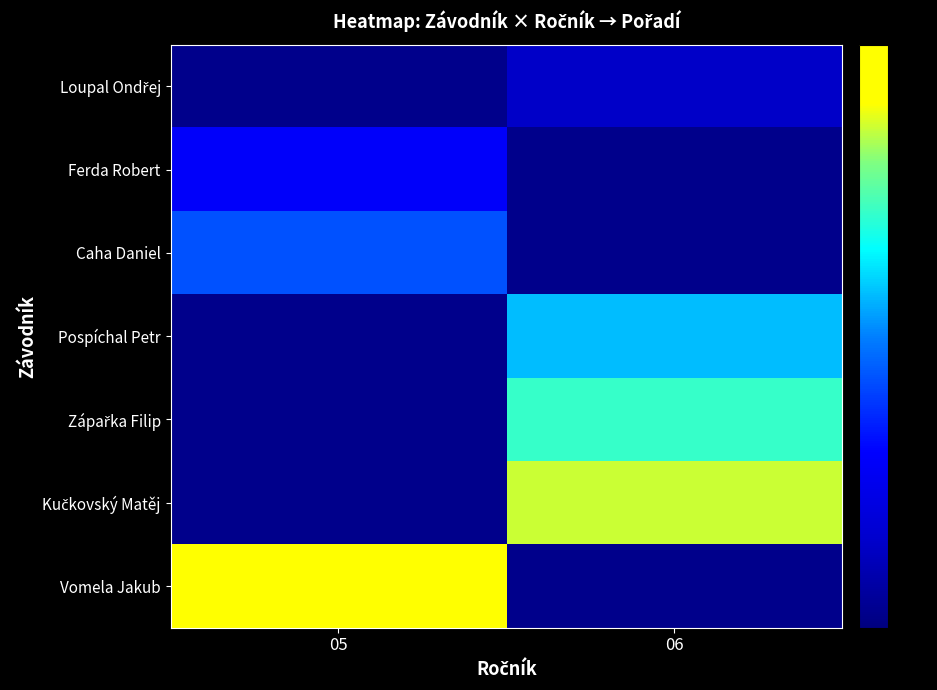

Where is Vomela Jakub nearest to the value 7?

05